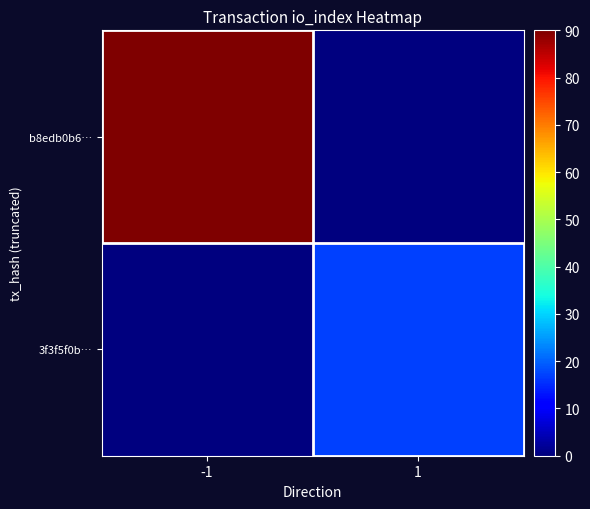

At which category does the chart reach its minimum across all series?

1